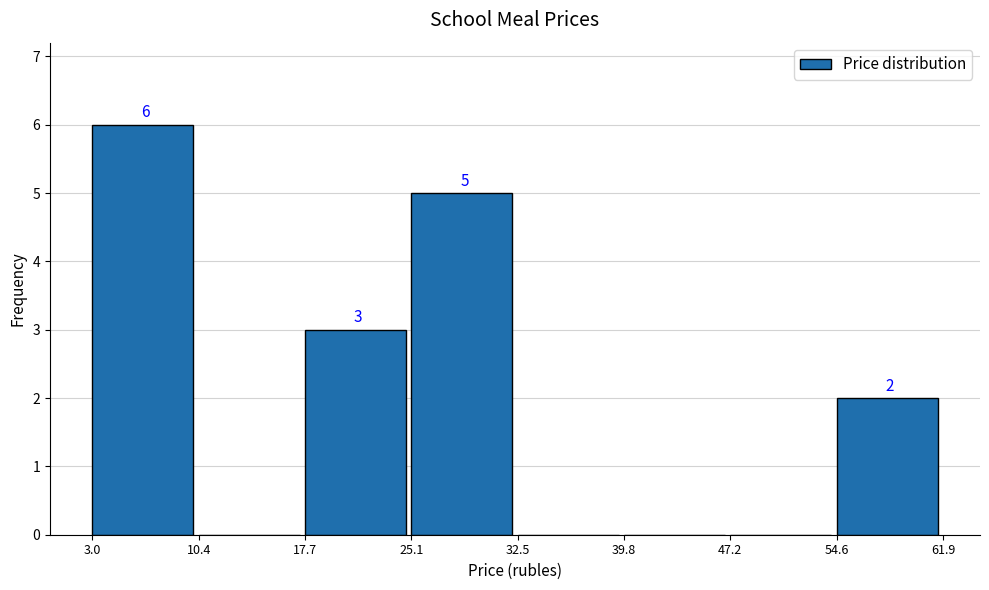

Over which range of the x-axis is the bar tallest?

3.0 to 10.4